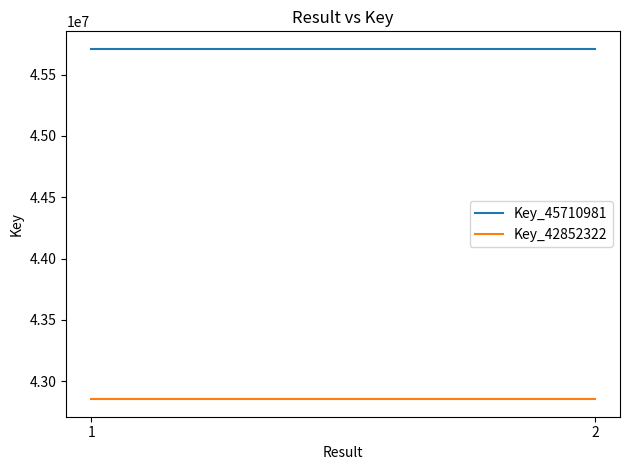

How many data points does each series have?

2